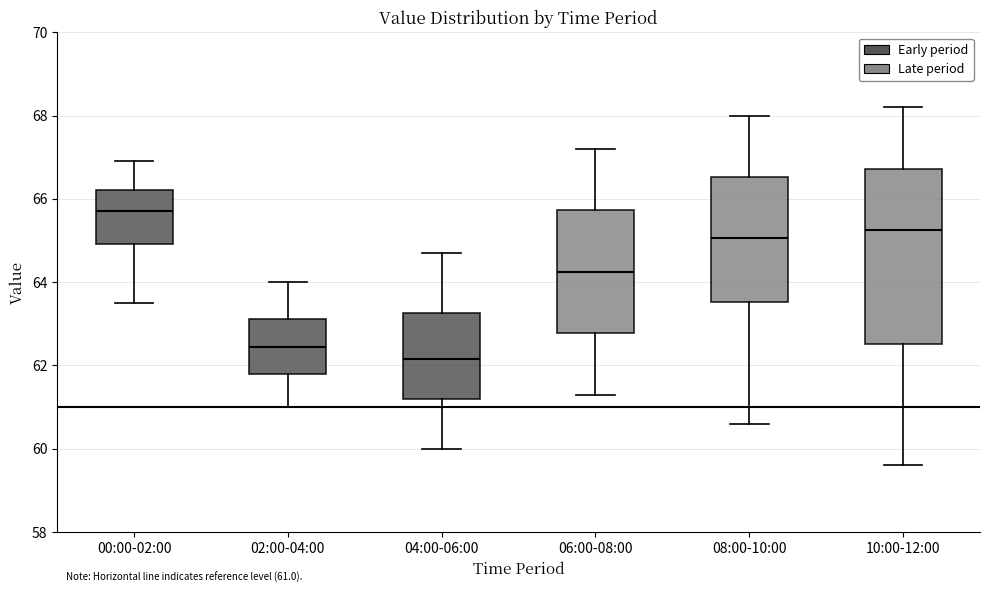

Which box has the highest median line?

00:00-02:00